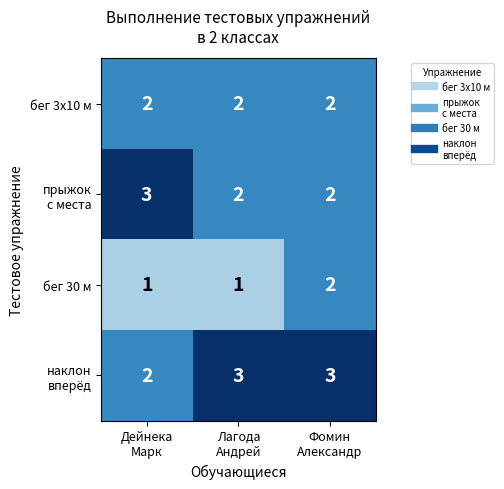

At how many categories does at least one series exceed 2?

3